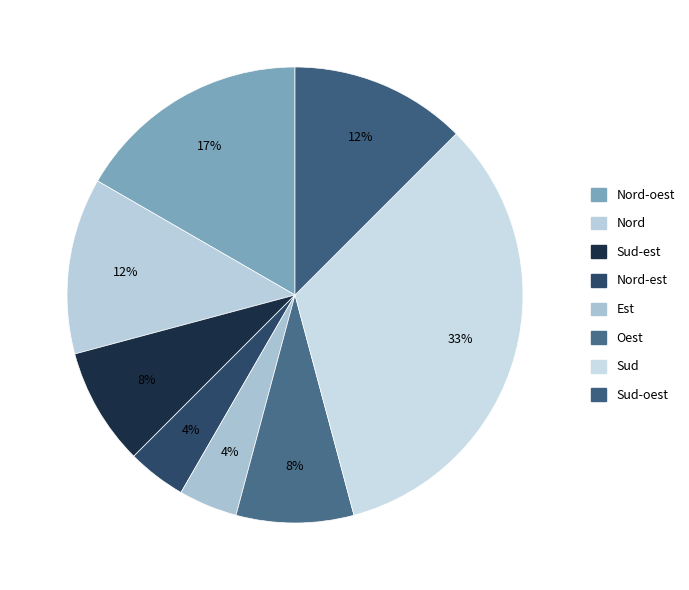

Which category has the biggest portion of the pie?

Sud